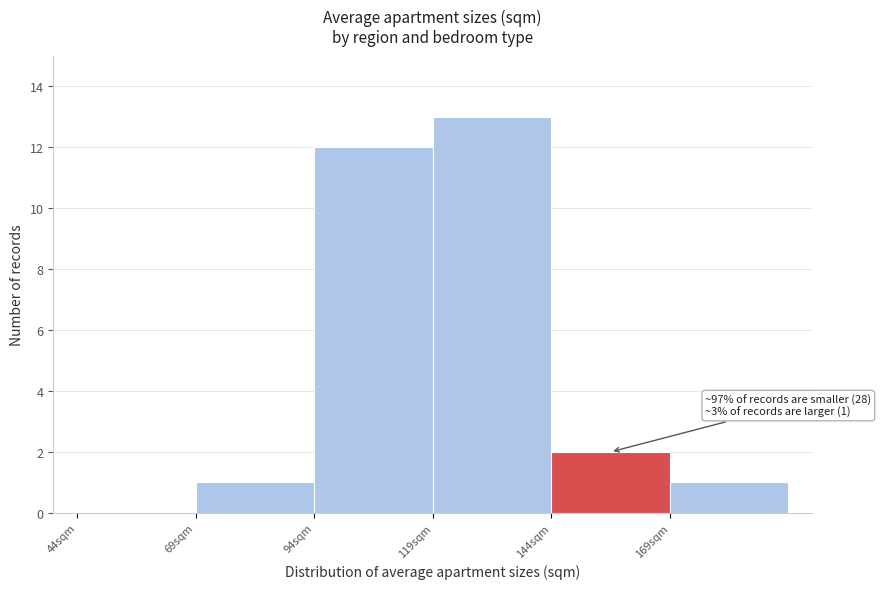

Which range on the x-axis has the tallest bar?

119 to 144